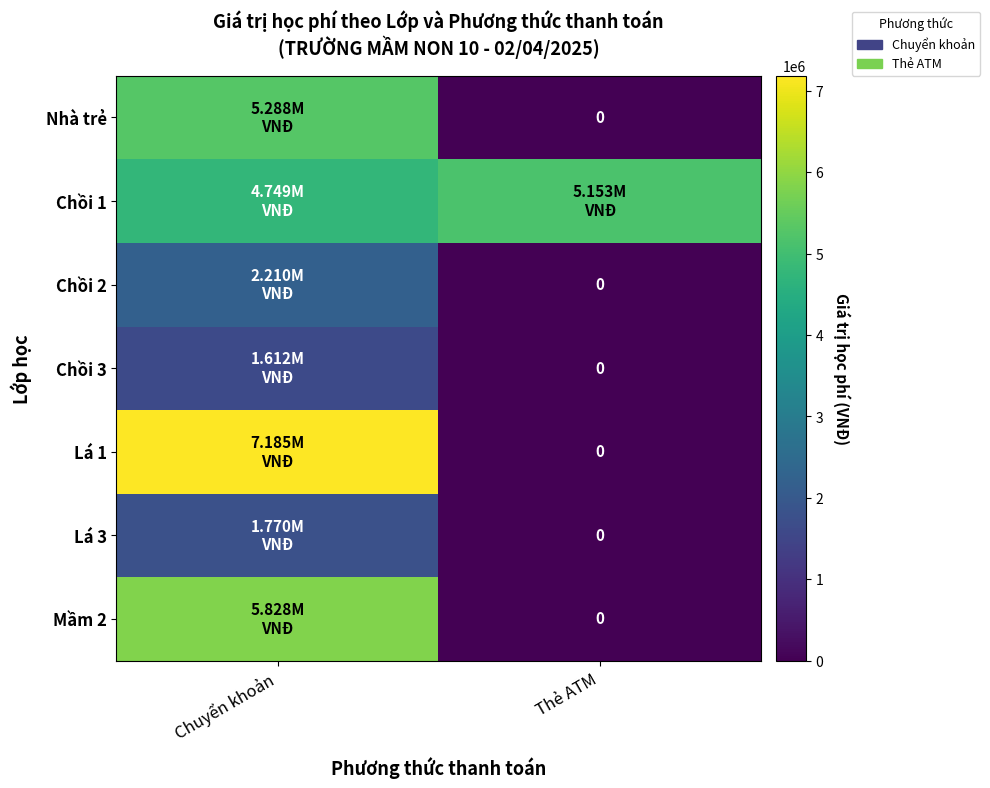

At which category is the sum across all series the highest?

Chuyển khoản